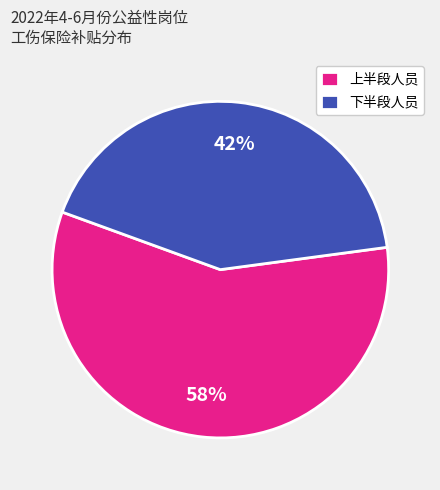

Rank the categories by value from highest to lowest.

上半段人员, 下半段人员